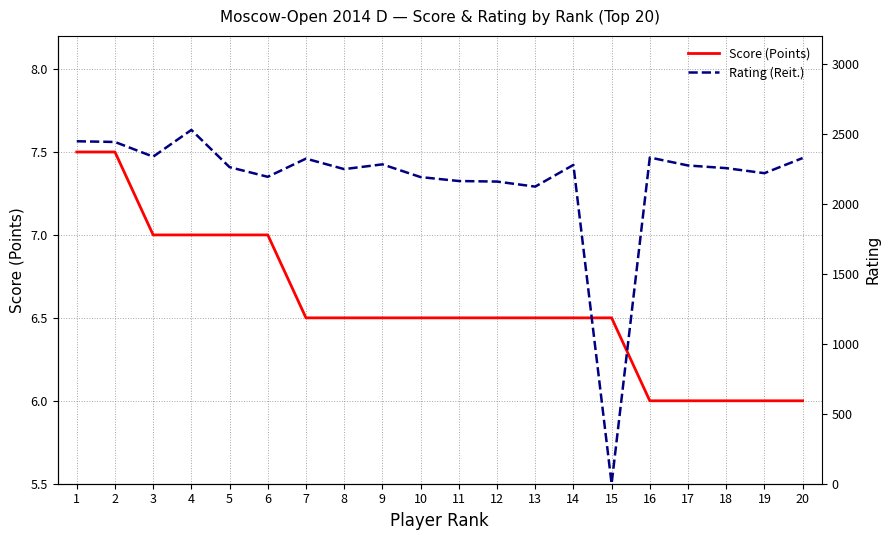

What is the value of the Score (Points) point at the 8th from the left?

6.5